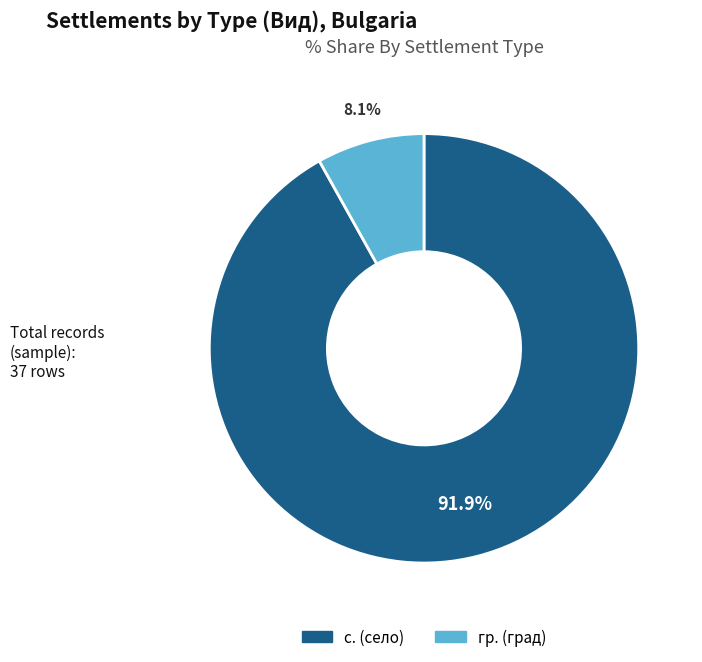

Is there any slice that represents more than half of the pie?

Yes